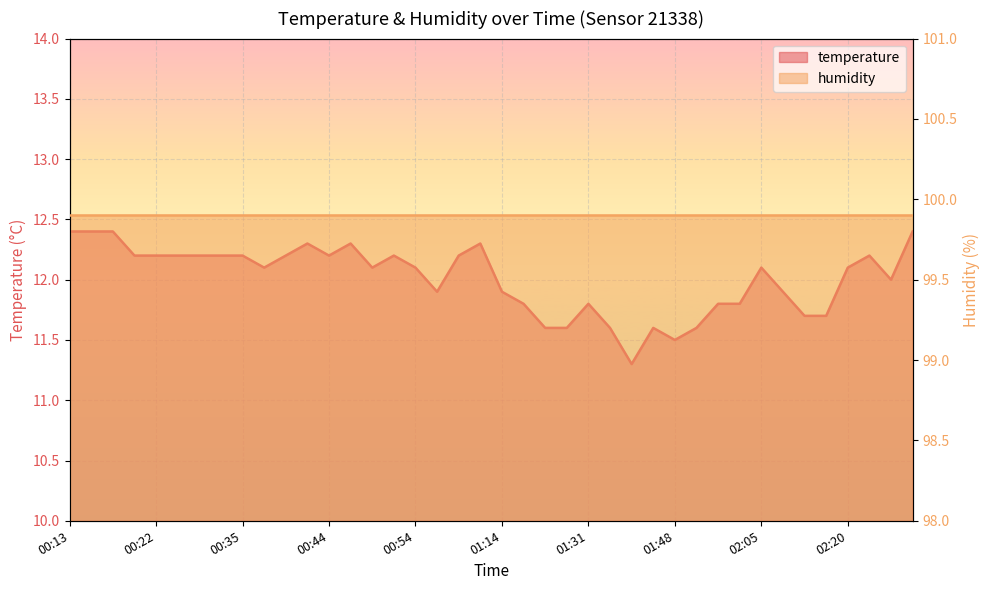

What is the label of the 37th point from the left?

02:20